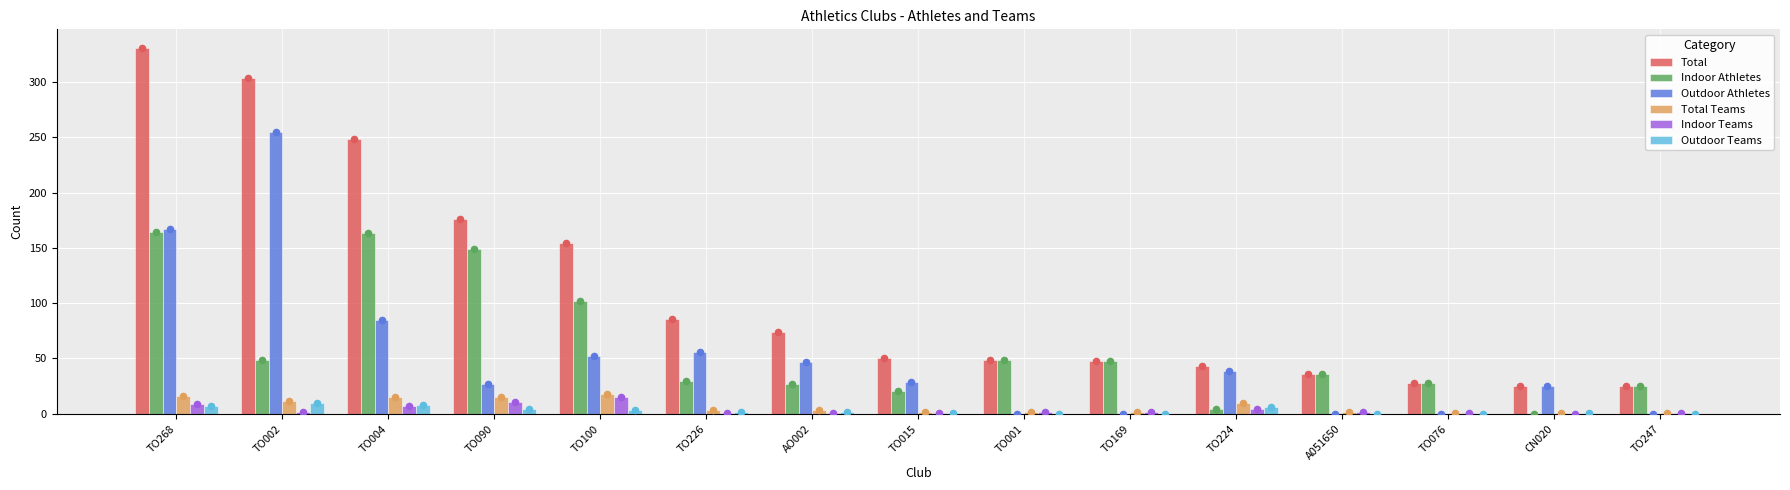

What is the total value across all series at TO001?

102